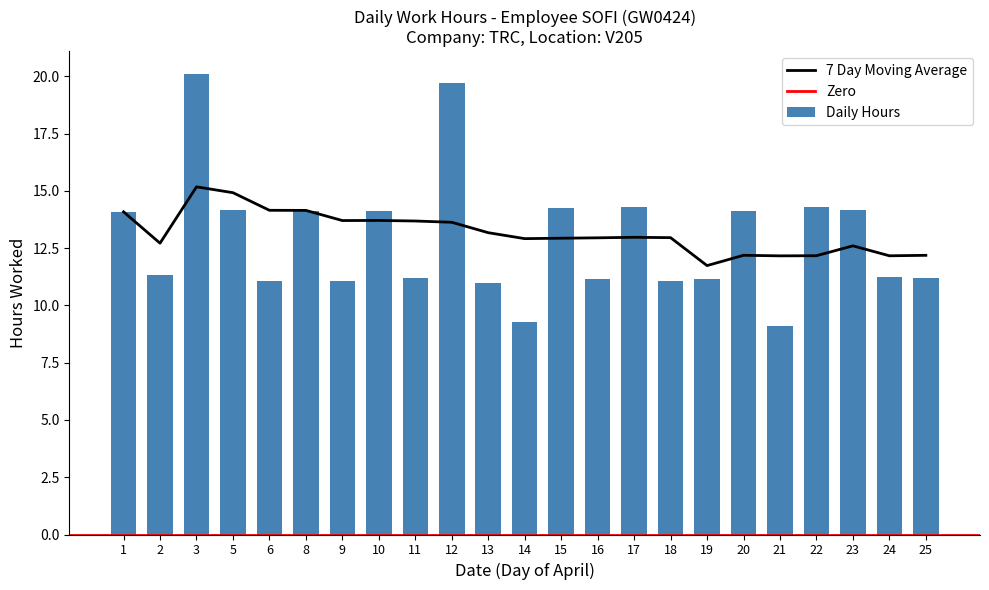

How many categories are shown in the chart?

23